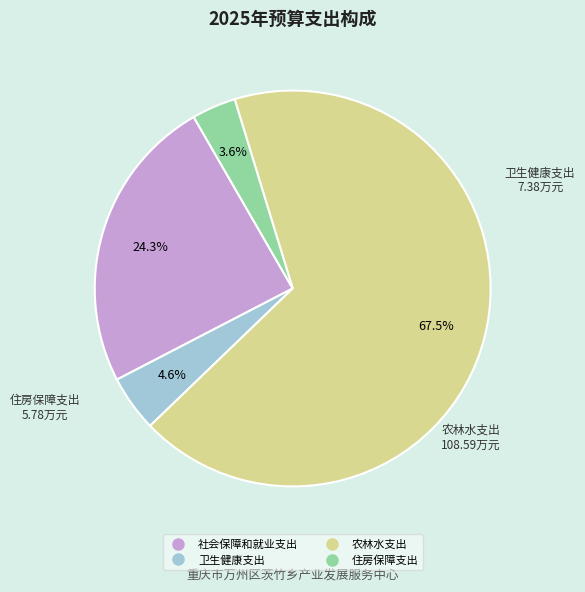

Which has a higher value, 卫生健康支出 or 社会保障和就业支出?

社会保障和就业支出